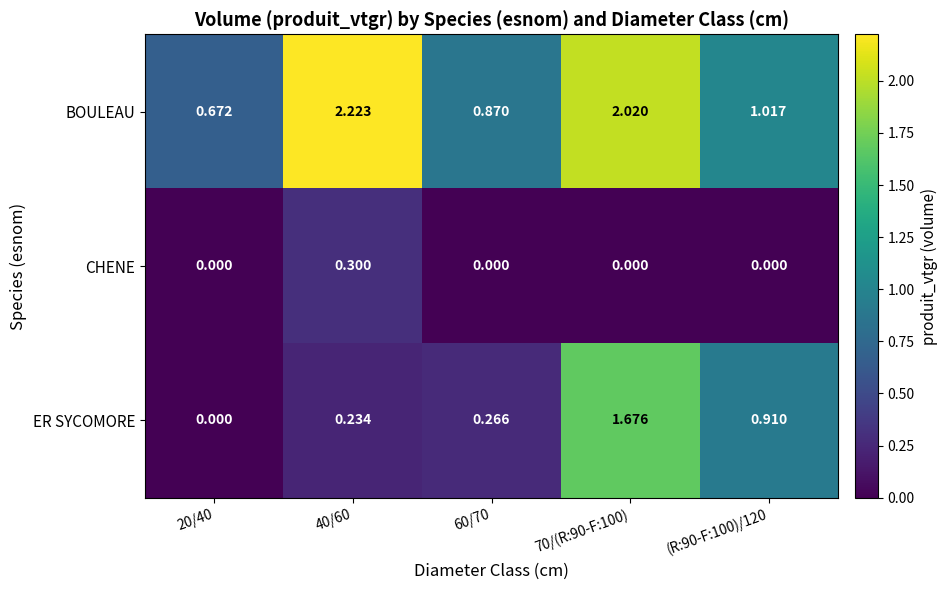

List the series in order of their peak value, highest first.

BOULEAU, ER SYCOMORE, CHENE